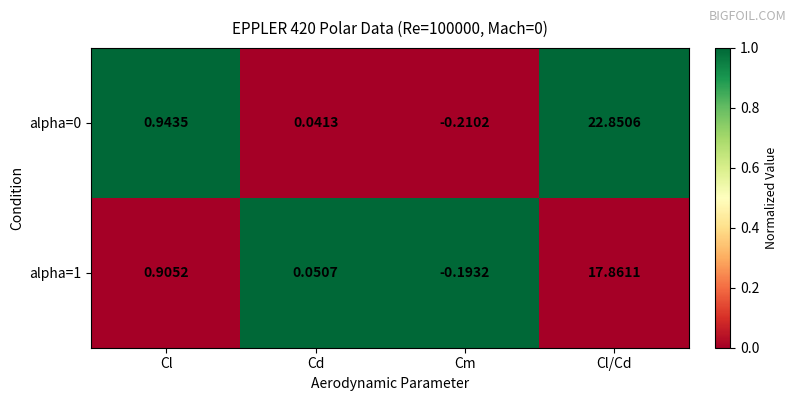

At which category is the sum across all series the highest?

Cl/Cd